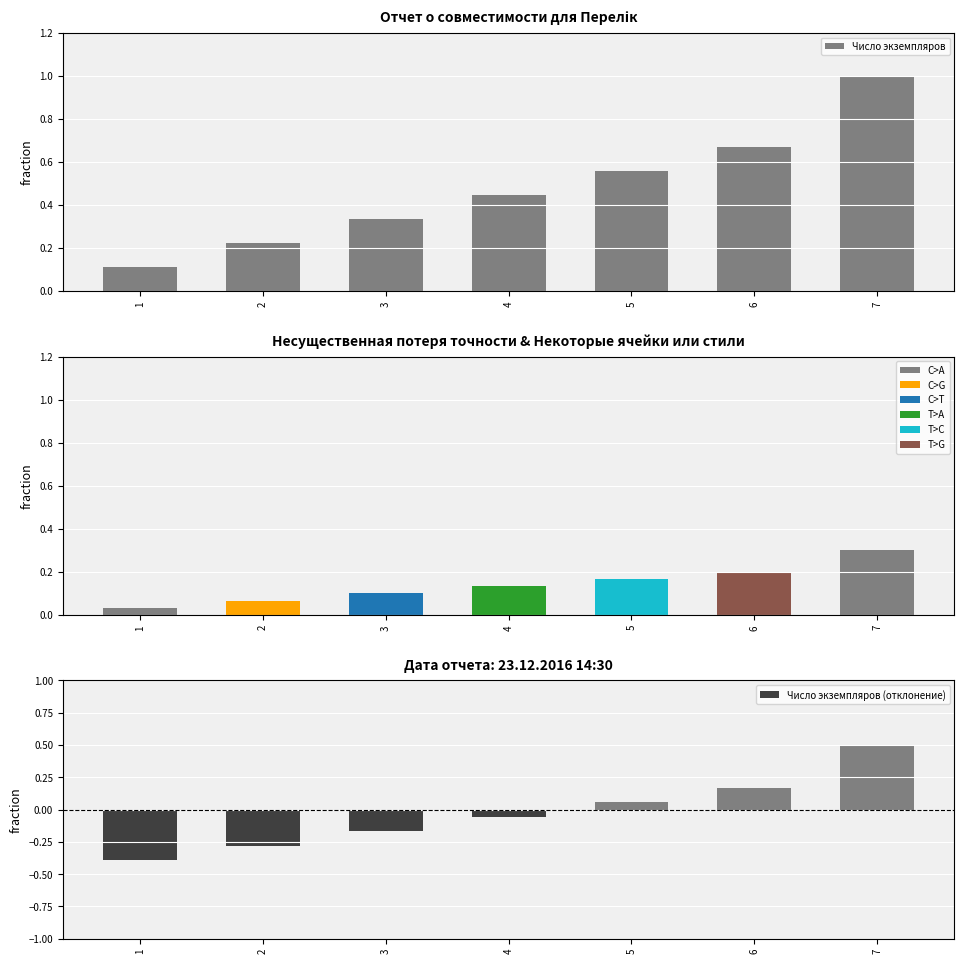

What is the maximum value shown in the chart?

1.0